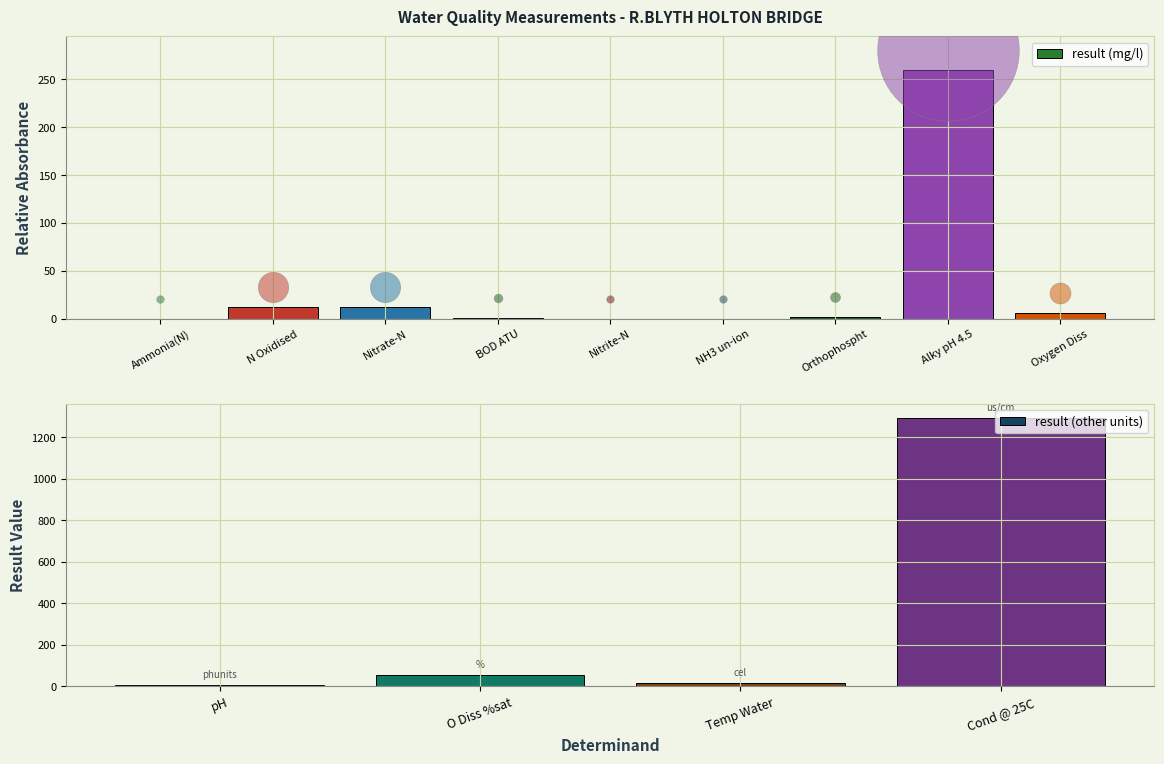

Approximately how many times larger is the value at Nitrite-N compared to BOD ATU?

0.1